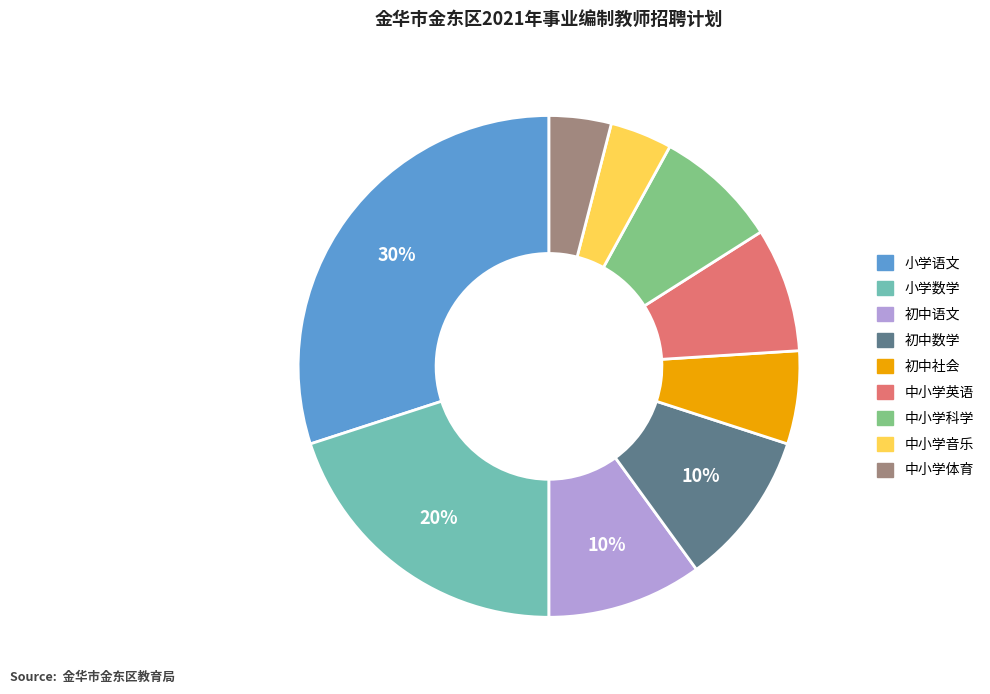

Is 中小学体育 the majority of the pie?

No